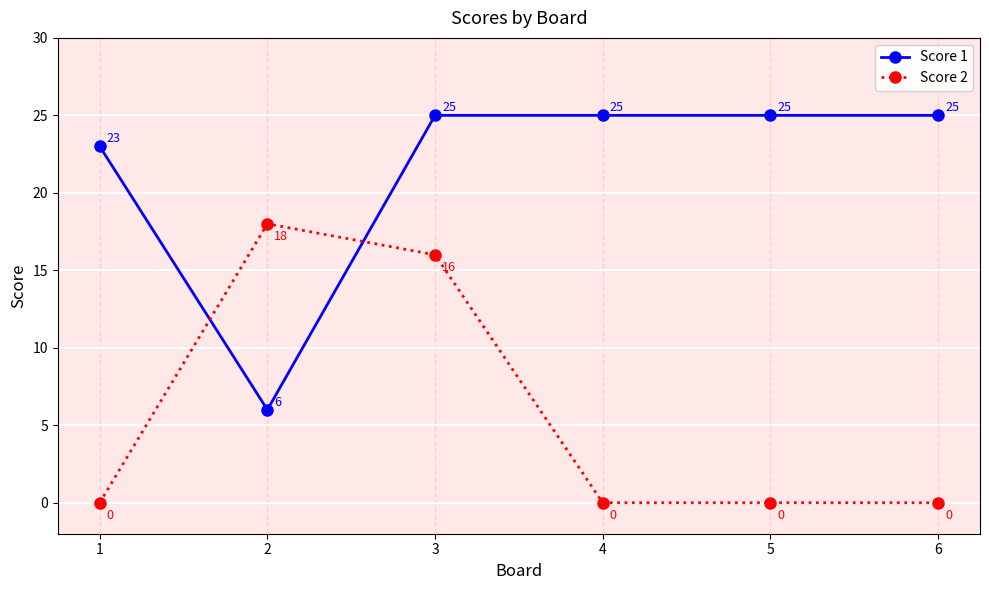

Is the value of Score 2 at 1 greater than the value of Score 1 at 4?

No